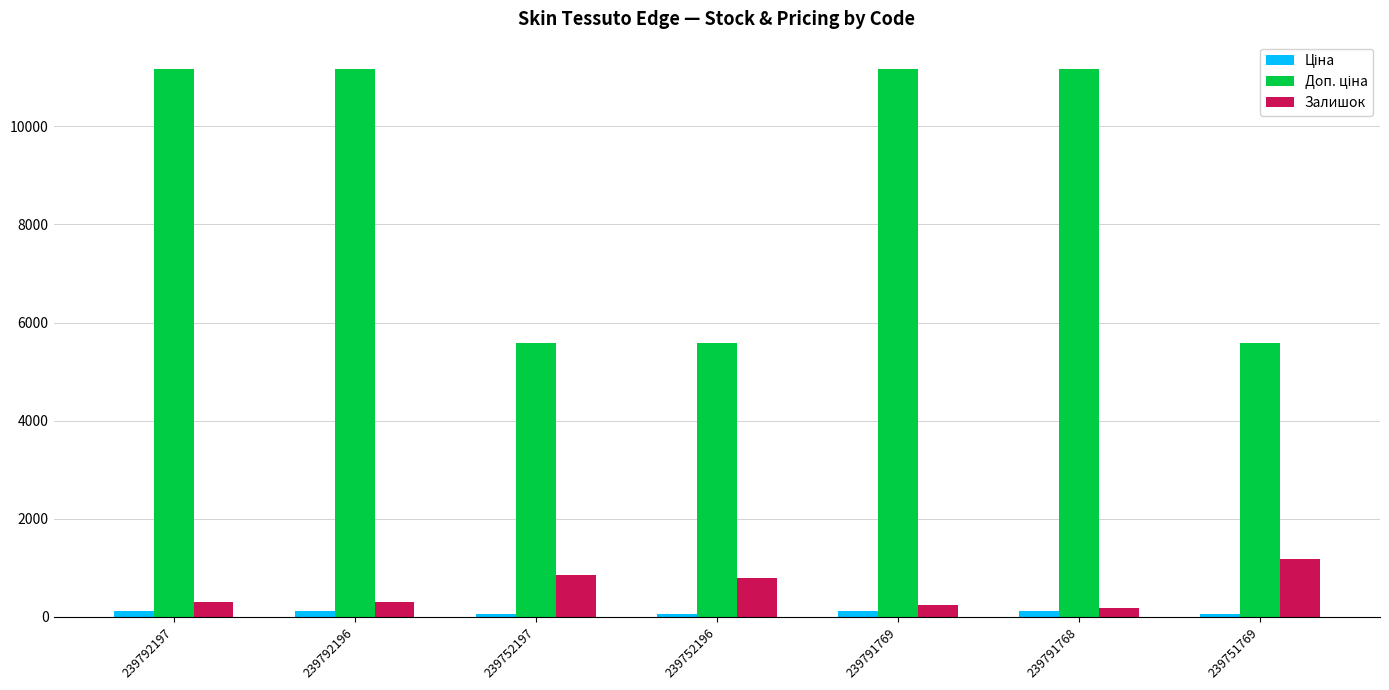

The Залишок series shows 1369.1 at 239752196. True or false?

False